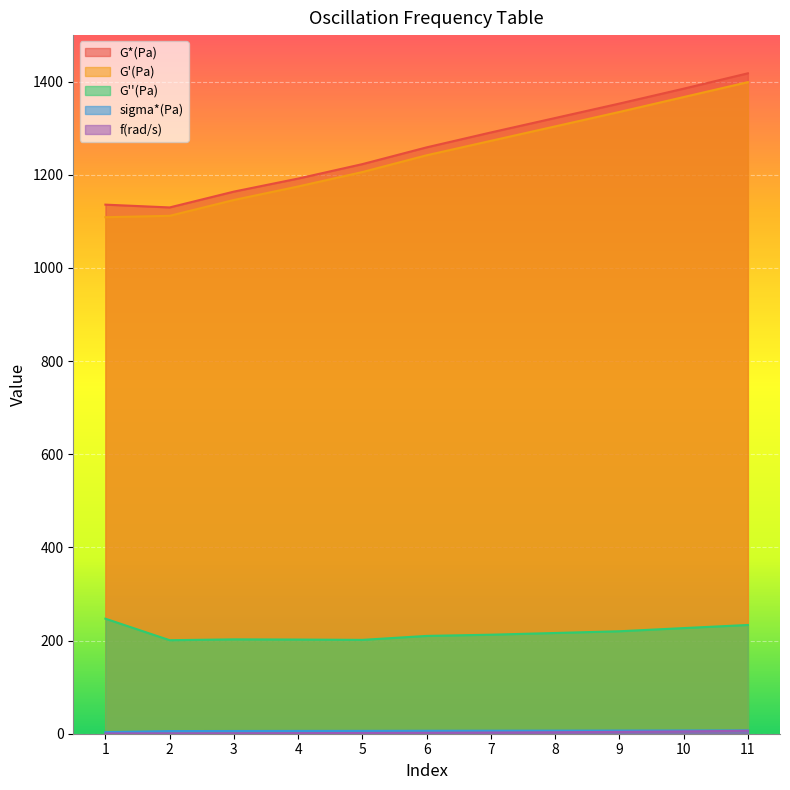

What are all the series names shown in the legend?

G*(Pa), G'(Pa), G''(Pa), sigma*(Pa), f(rad/s)